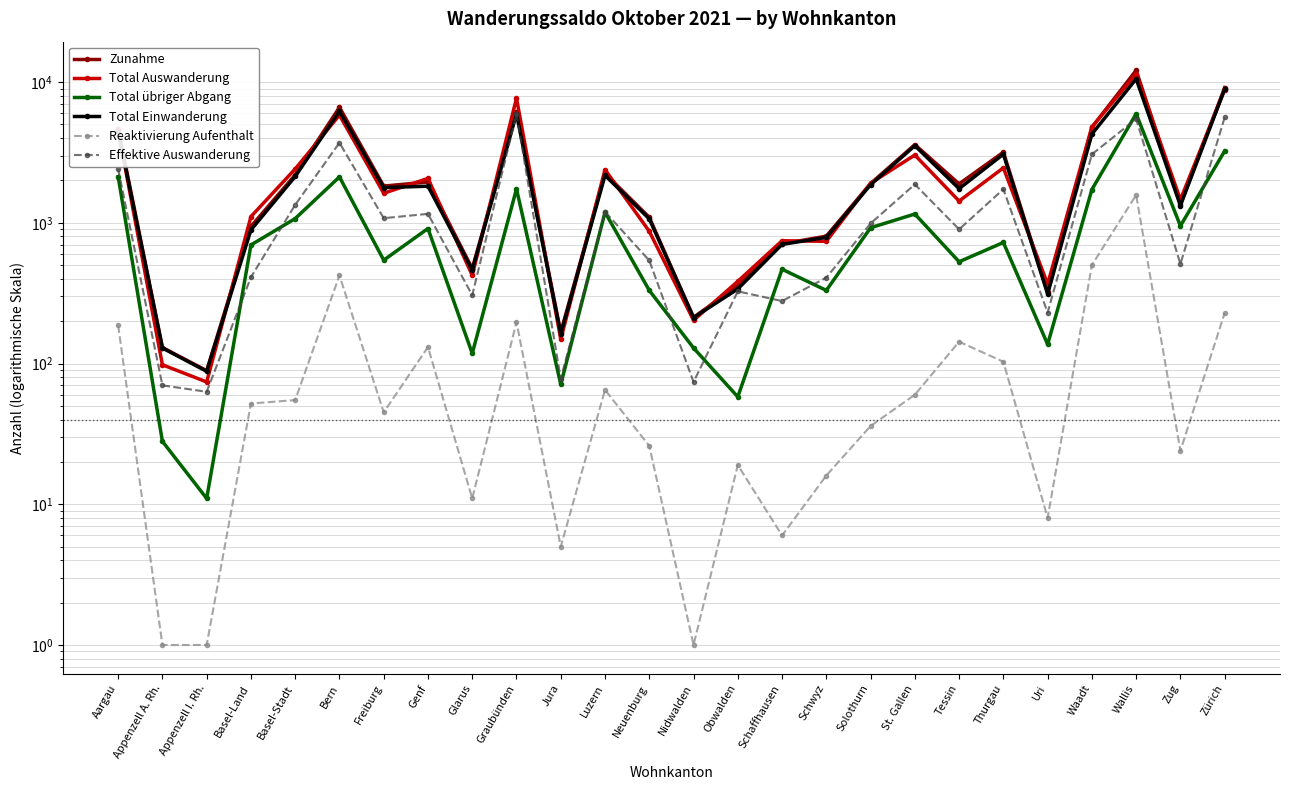

What is the difference between the Zunahme values at Glarus and Waadt?

4300